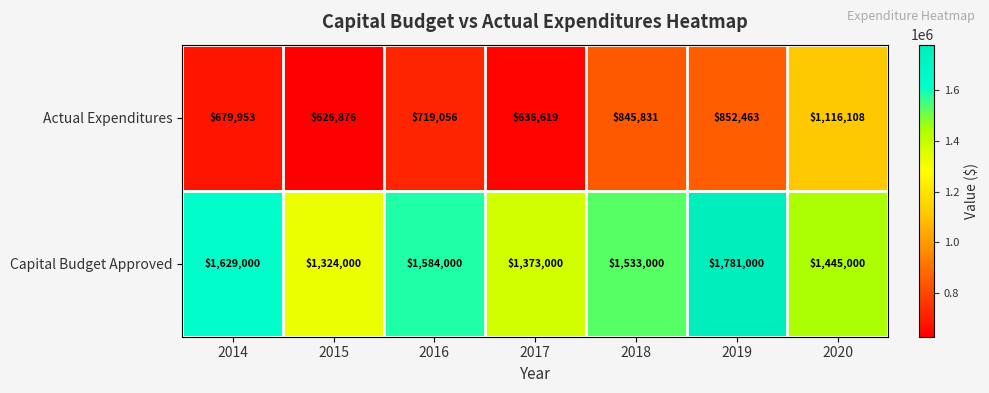

What is the average value of the Capital Budget Approved series?

1524143